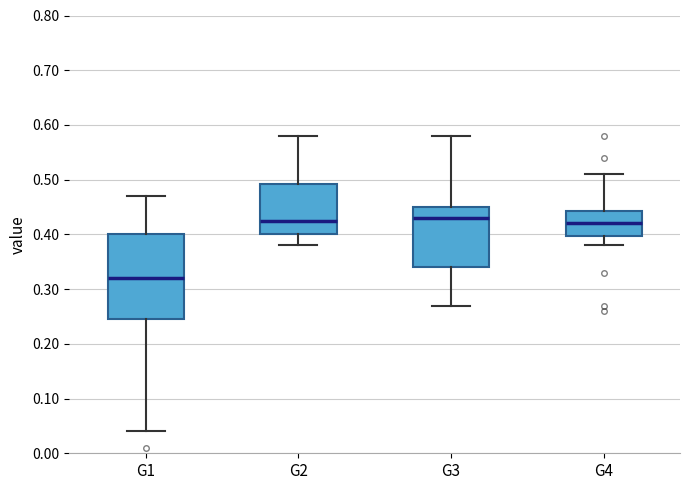

Which box is the tallest, from its lower edge to its upper edge?

G1